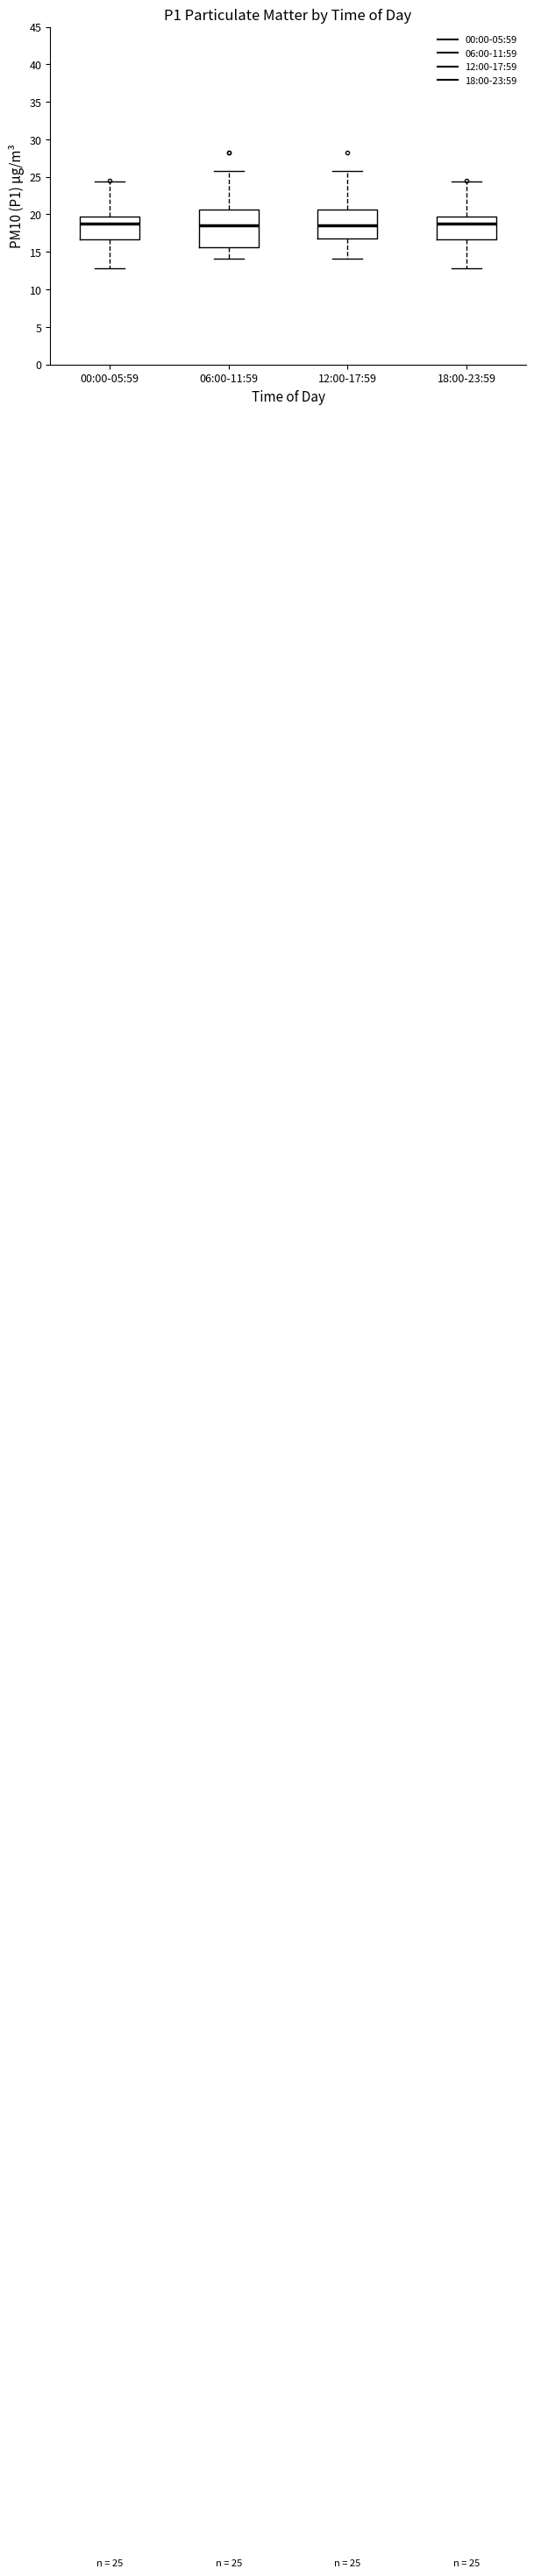

Comparing the boxes themselves (not the whiskers), which one is the tallest?

06:00-11:59